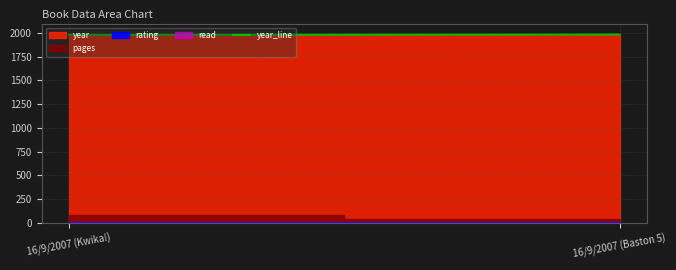

How many values are between 1981 and 1984?

2